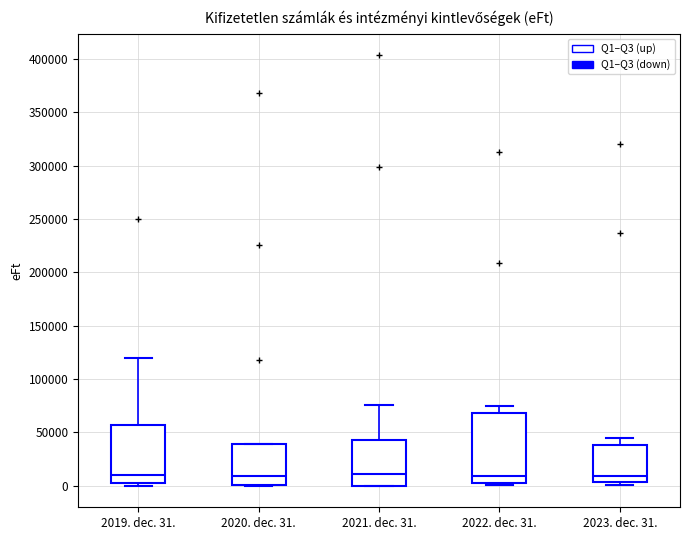

Reading left to right, transcribe this box plot: for each box, give where its median line is, the range the box spans, and where its two whiskers end, as read against the y-axis. The values are not printed on the chart, so give them approximately, as read against the axis.

2019. dec. 31.: median 10000, box 0 to 55000, whiskers 0 (just below the box's lower edge) to 120000
2020. dec. 31.: median 10000, box 0 to 40000, whiskers 0 to 40000
2021. dec. 31.: median 10000, box 0 to 45000, whiskers 0 to 75000
2022. dec. 31.: median 10000, box 5000 to 70000, whiskers 0 to 75000
2023. dec. 31.: median 10000, box 5000 to 40000, whiskers 0 to 45000